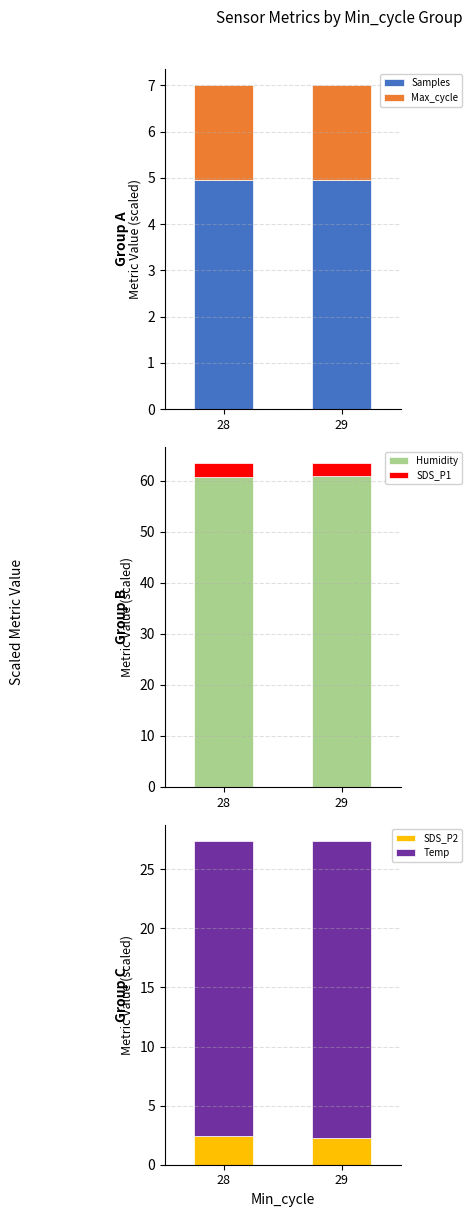

True or false: SDS_P1 has a value of 2.6 at 29.

True